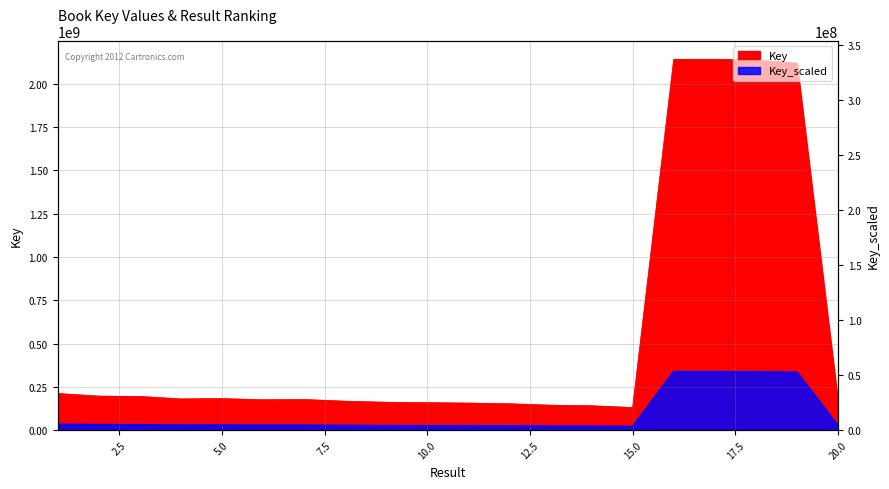

Is it true that Key_scaled equals 87559150.2 at 18?

False